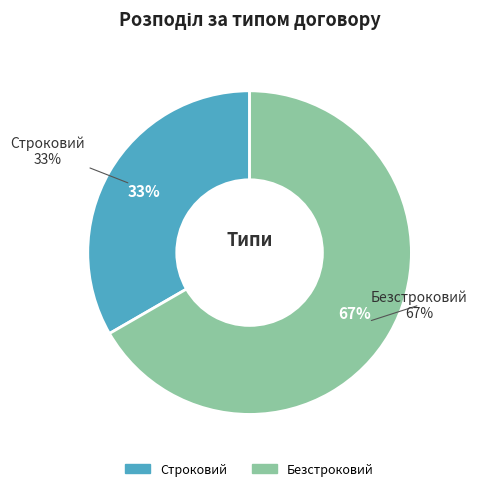

Which slice represents more than half of the pie?

Безстроковий